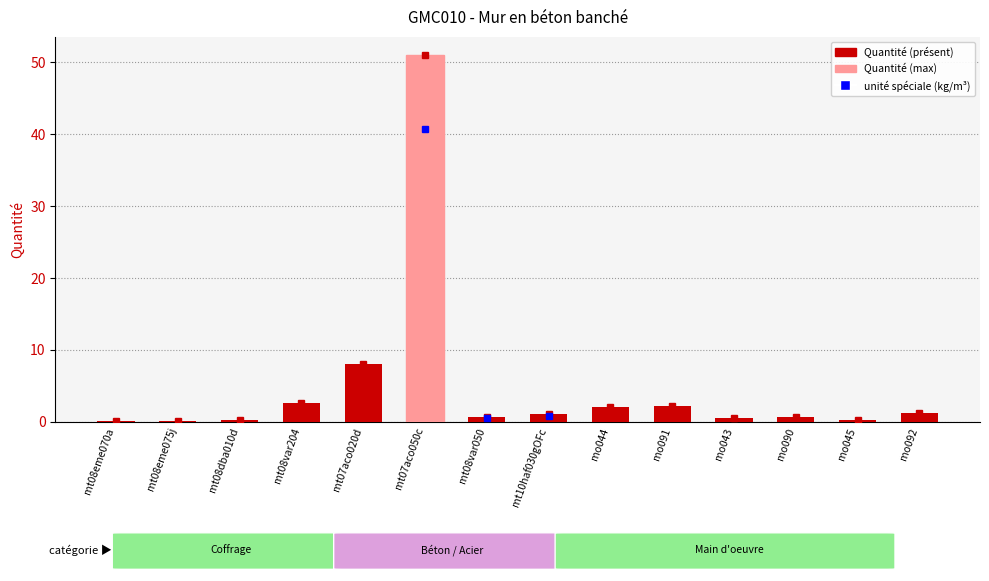

Is it true that the value at mo092 is 1.2?

True